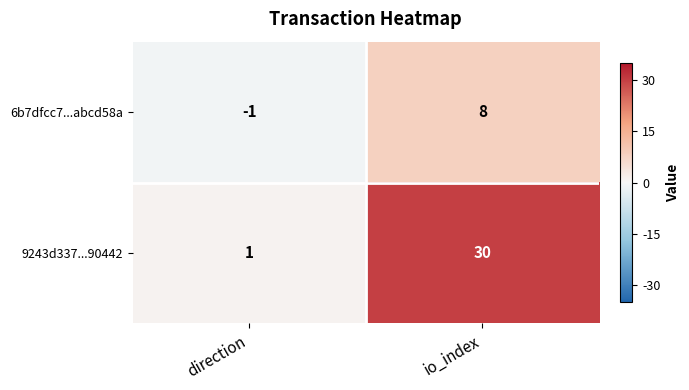

How many categories are shown in the chart?

2